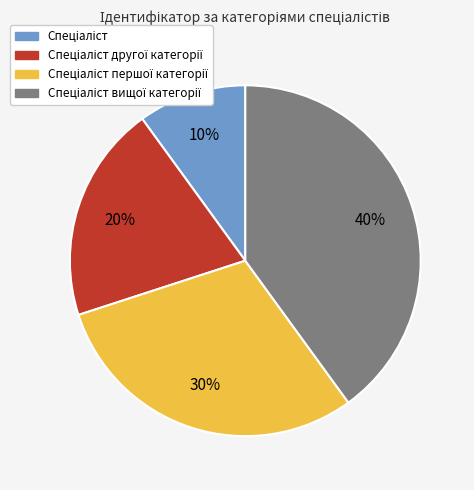

Does any single category account for the majority?

No